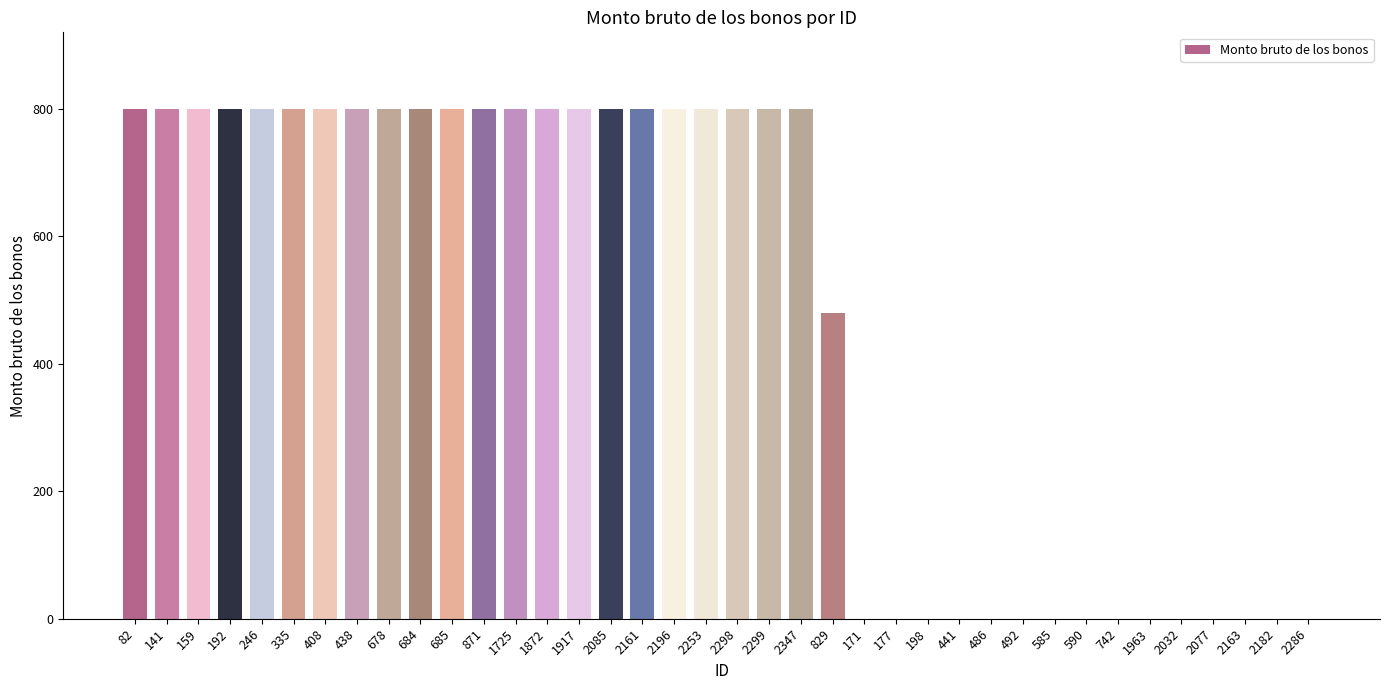

Reading right to left, extract all data points from this chart.

2286=0	2182=0	2163=0	2077=0	2032=0	1963=0	742=0	590=0	585=0	492=0	486=0	441=0	198=0	177=0	171=0	829=480	2347=800	2299=800	2298=800	2253=800	2196=800	2161=800	2085=800	1917=800	1872=800	1725=800	871=800	685=800	684=800	678=800	438=800	408=800	335=800	246=800	192=800	159=800	141=800	82=800